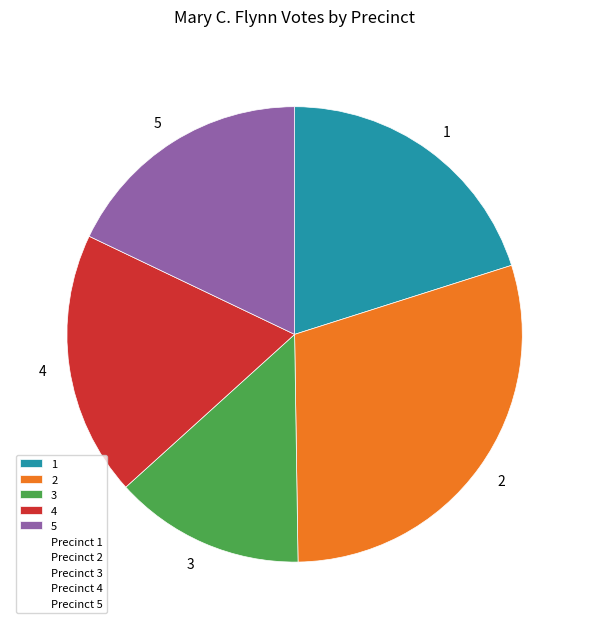

Approximately how many times larger is the value at 1 compared to 3?

1.5